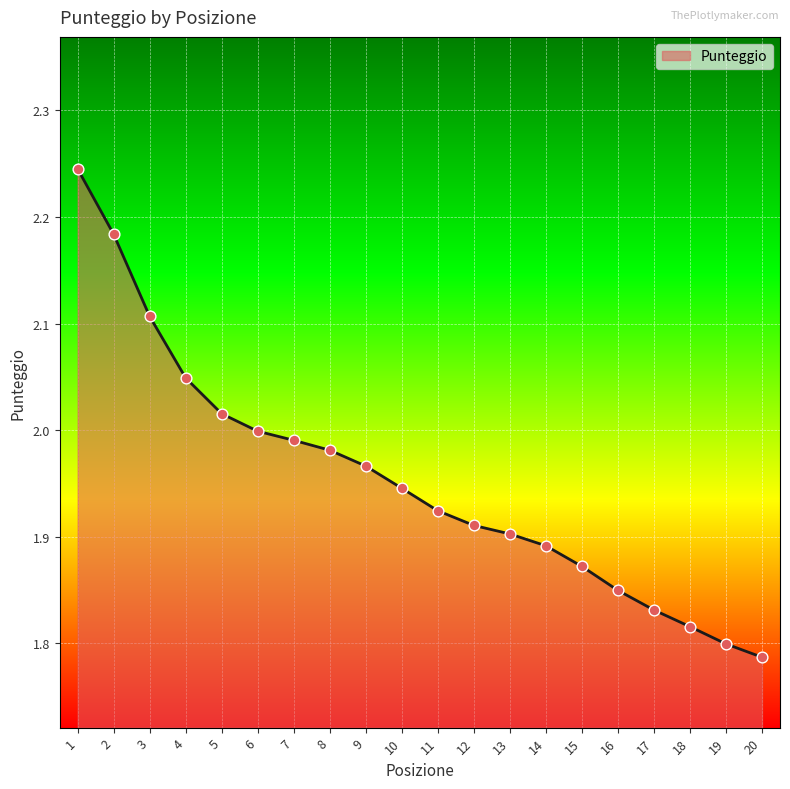

Approximately how many times larger is the value at 18 compared to 13?

1.0